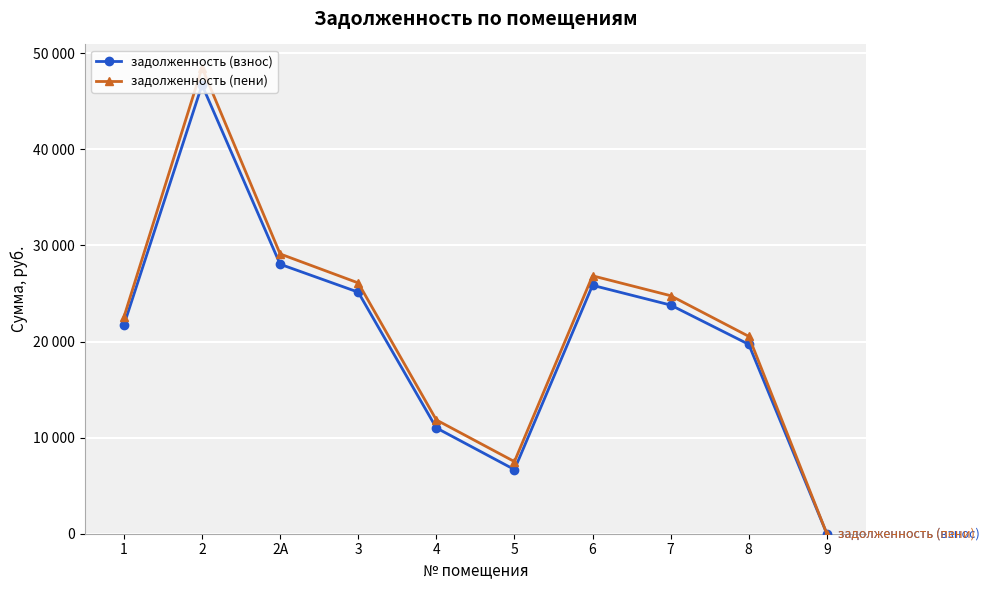

Rank the series by their maximum value, from highest to lowest.

задолженность (пени), задолженность (взнос)